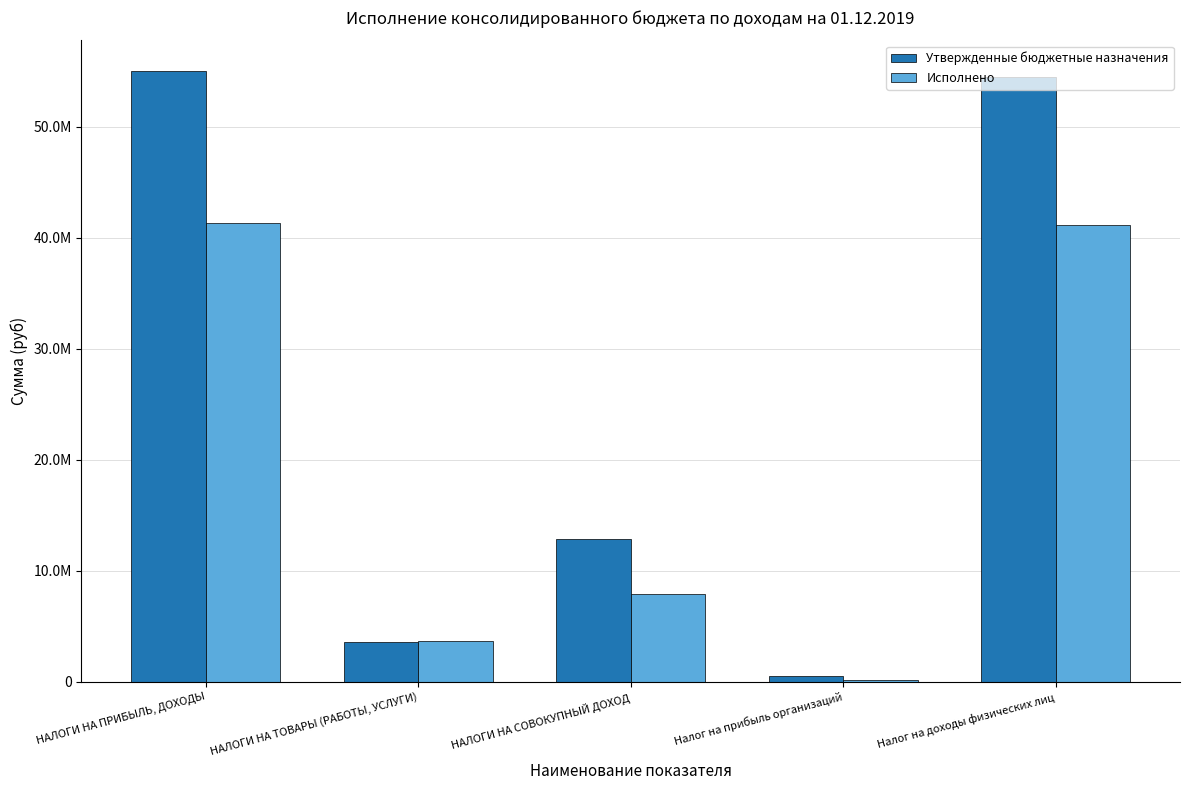

Reading left to right, list all the values displayed in this chart.

Утвержденные бюджетные назначения: НАЛОГИ НА ПРИБЫЛЬ, ДОХОДЫ=55050000.0	НАЛОГИ НА ТОВАРЫ (РАБОТЫ, УСЛУГИ)=3607894.0	НАЛОГИ НА СОВОКУПНЫЙ ДОХОД=12880000.0	Налог на прибыль организаций=550000.0	Налог на доходы физических лиц=54500000.0
Исполнено: НАЛОГИ НА ПРИБЫЛЬ, ДОХОДЫ=41350724.7	НАЛОГИ НА ТОВАРЫ (РАБОТЫ, УСЛУГИ)=3703557.4	НАЛОГИ НА СОВОКУПНЫЙ ДОХОД=7921614.5	Налог на прибыль организаций=188602.5	Налог на доходы физических лиц=41162122.2